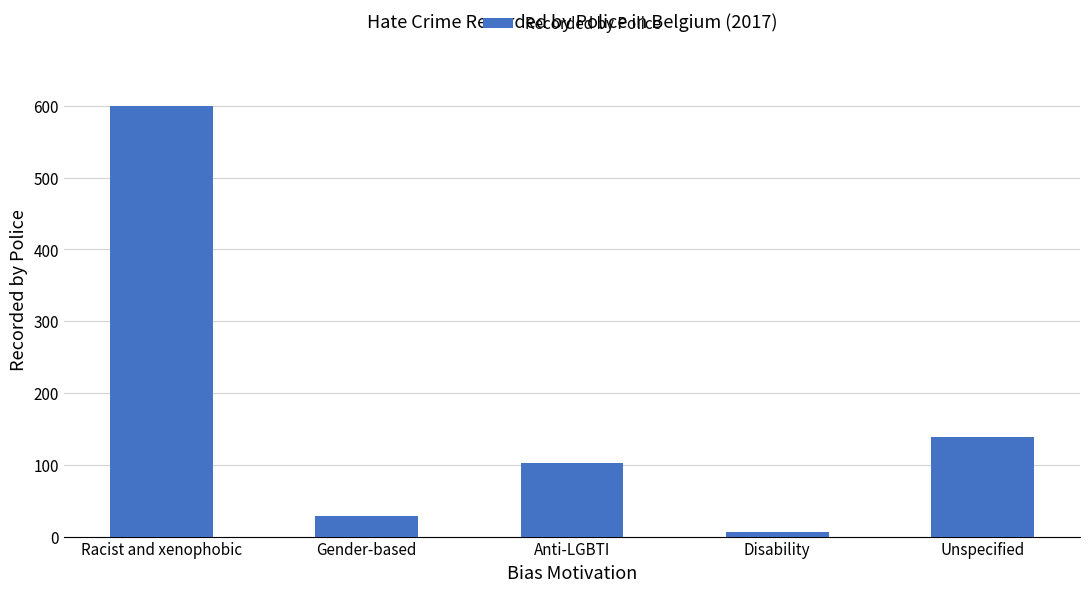

What is the greatest value displayed?

600